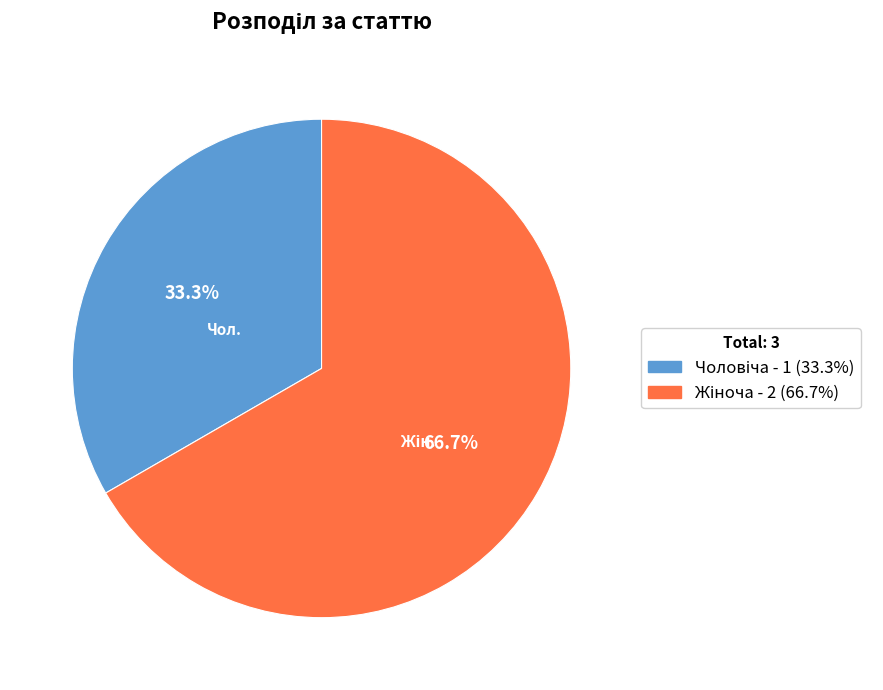

Is there a majority slice in this chart?

Yes